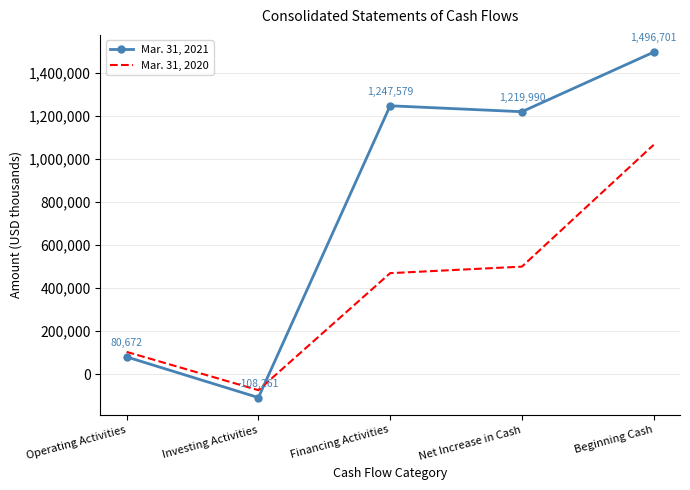

At which category is the sum across all series the highest?

Beginning Cash